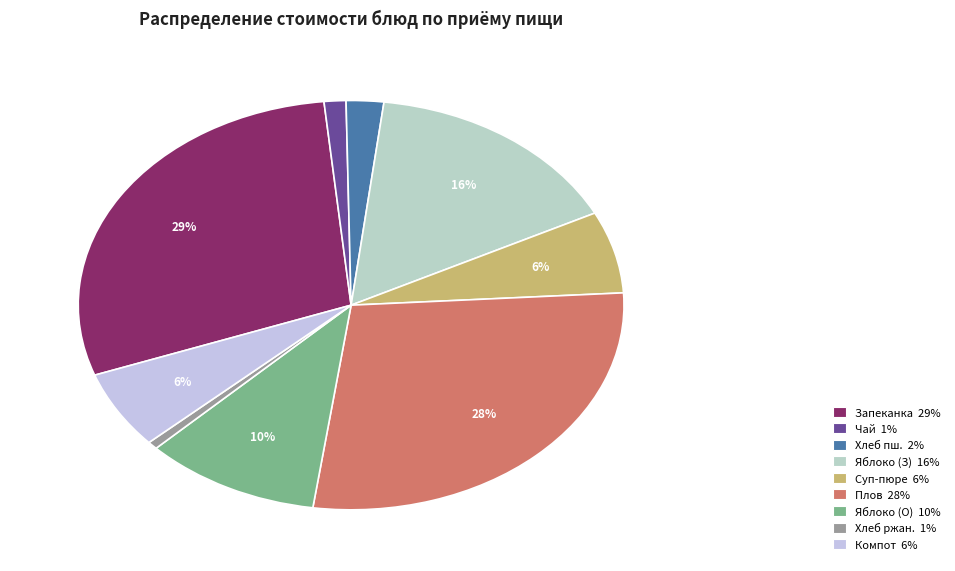

Count the number of slices in the pie.

9